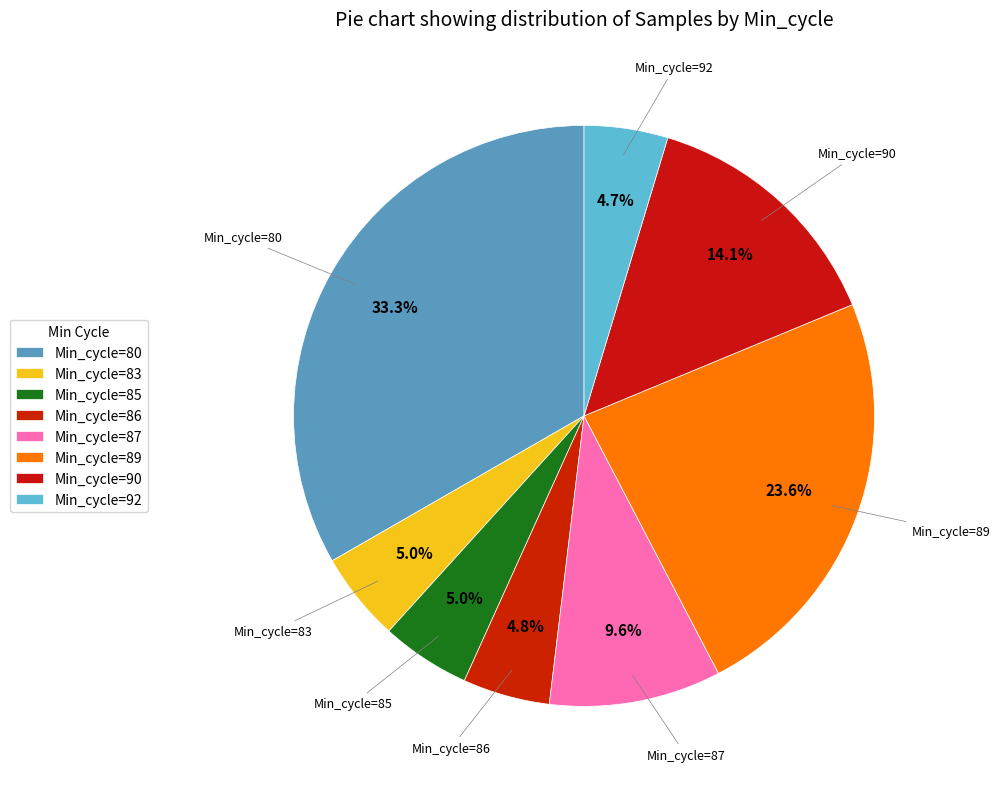

How many segments does this pie chart have?

8